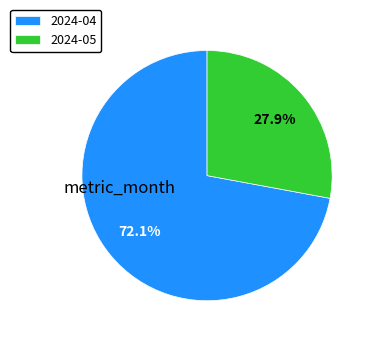

What is the majority slice?

2024-04